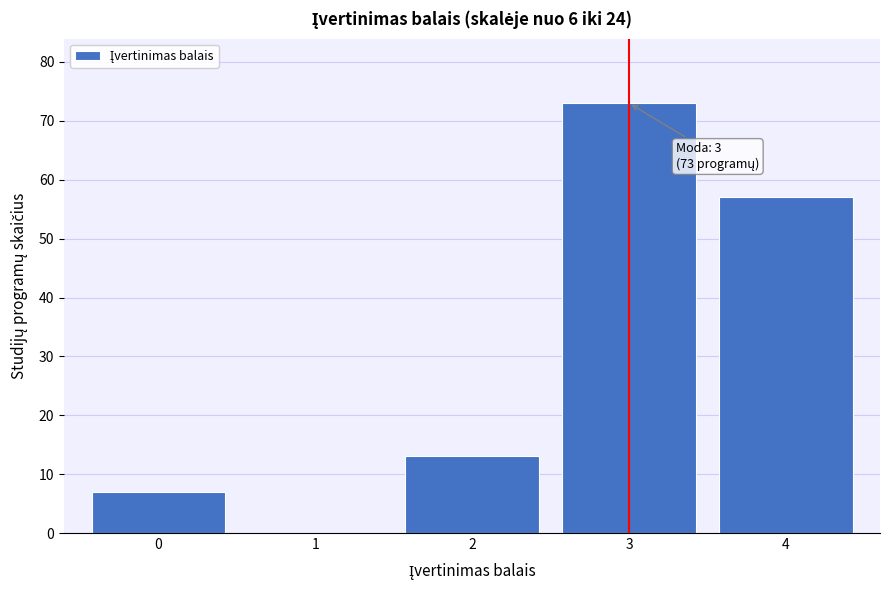

Reading left to right, list all the values displayed in this chart.

0=7	1=0	2=13	3=73	4=57